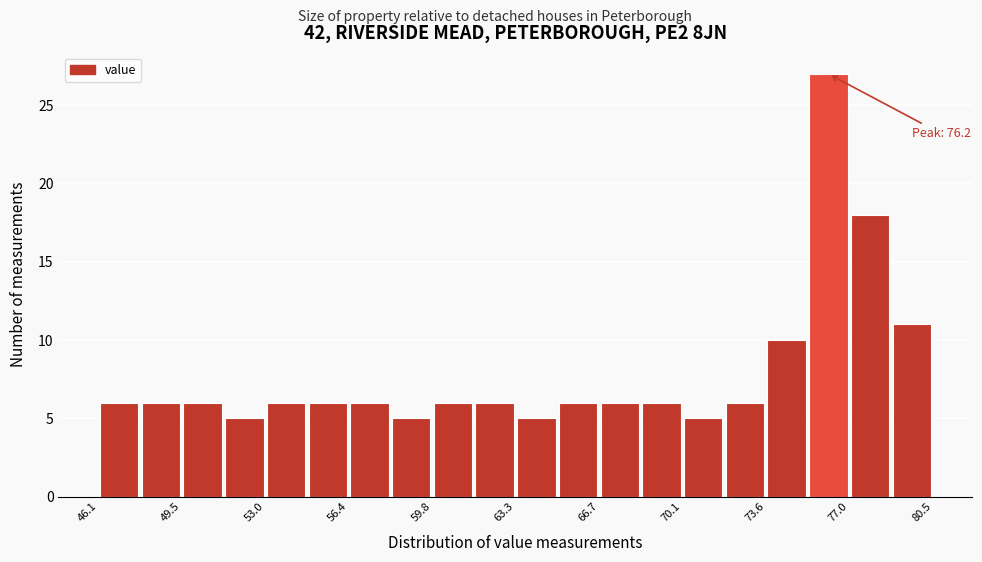

Read against the x-axis, roughly where is the centre of the tallest bar?

76.0